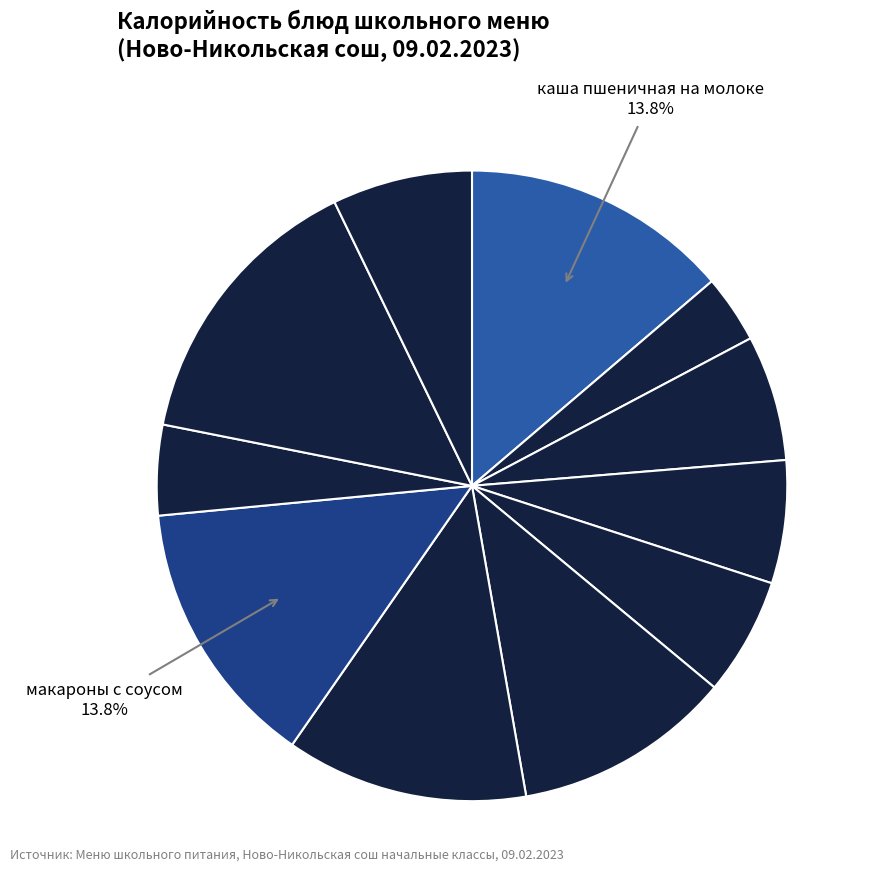

How many segments does this pie chart have?

11